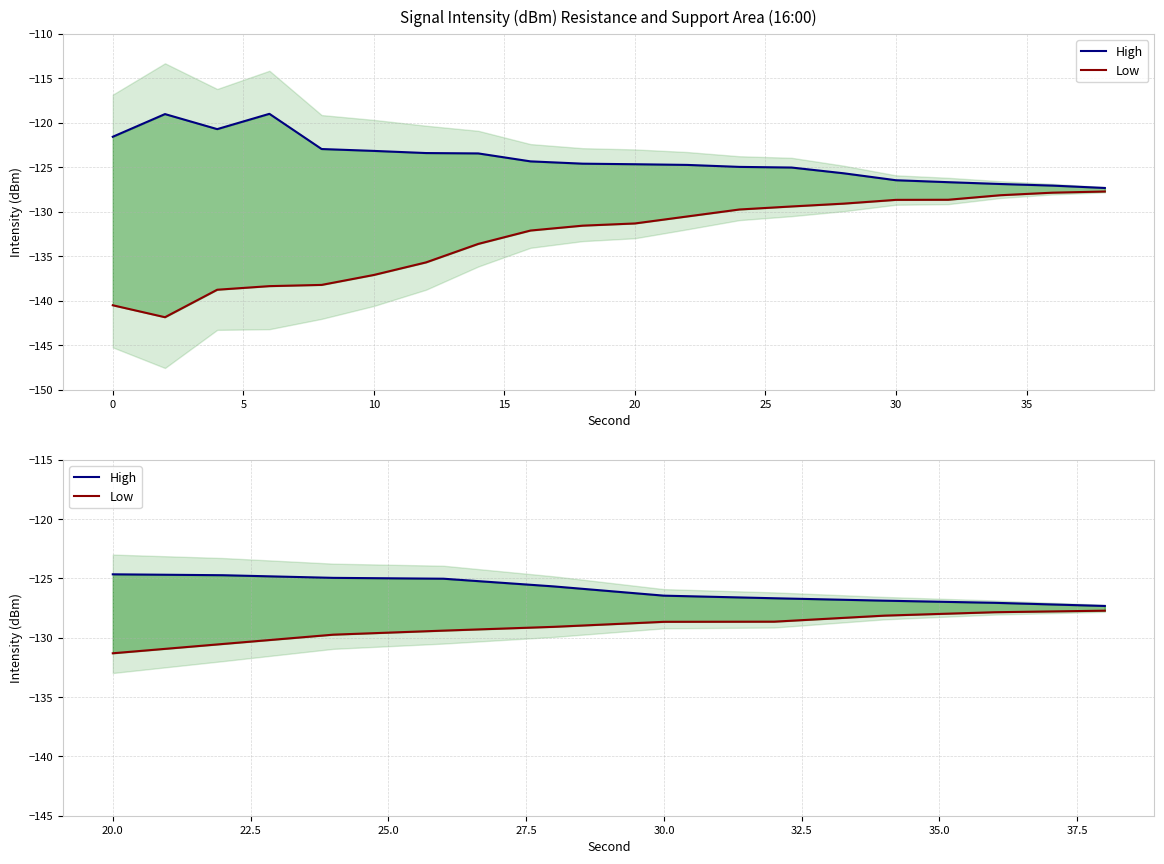

How many data points in Low are above -128?

2